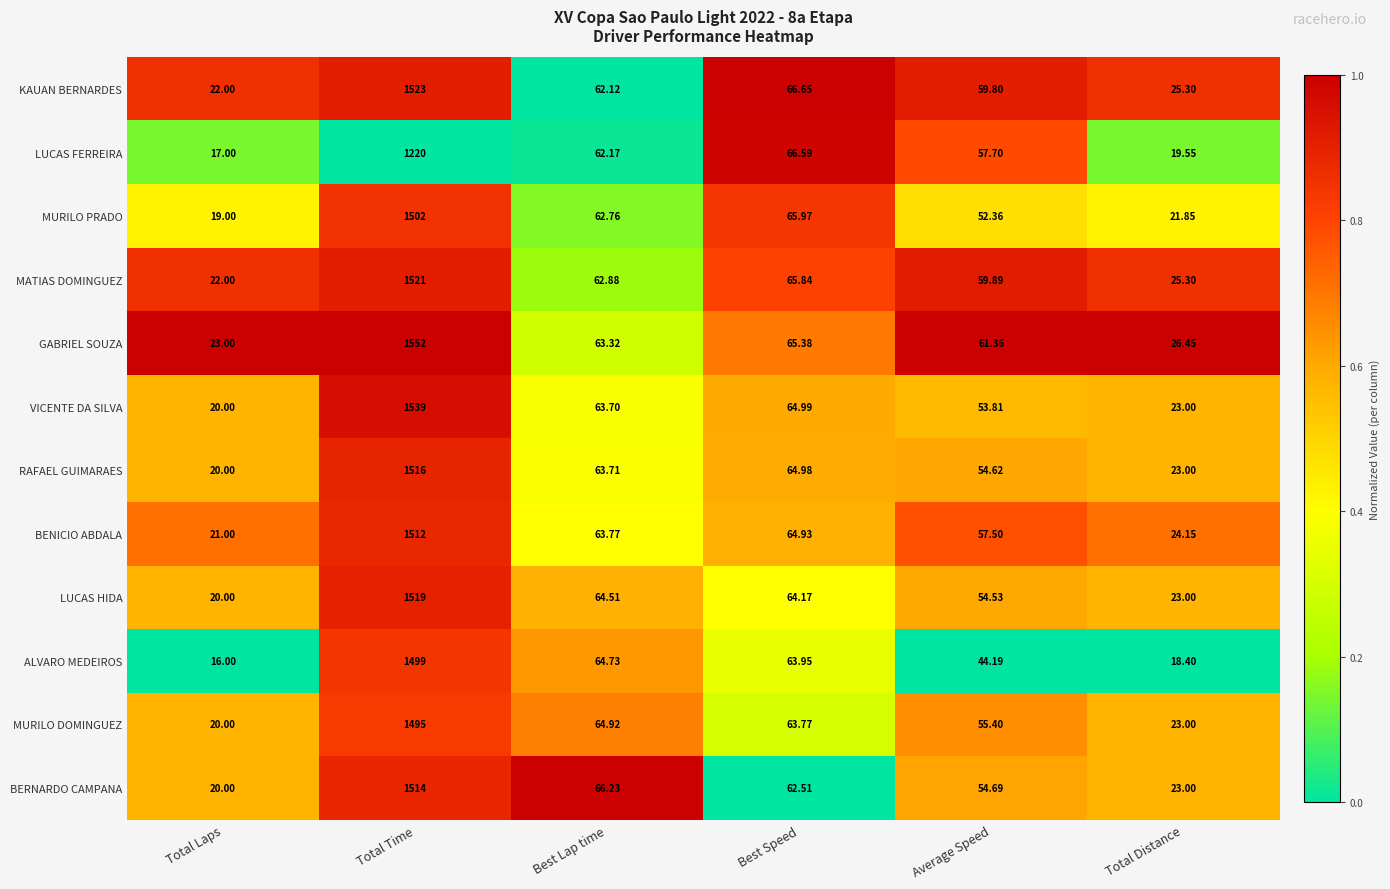

At which label does ALVARO MEDEIROS reach its minimum?

Total Laps